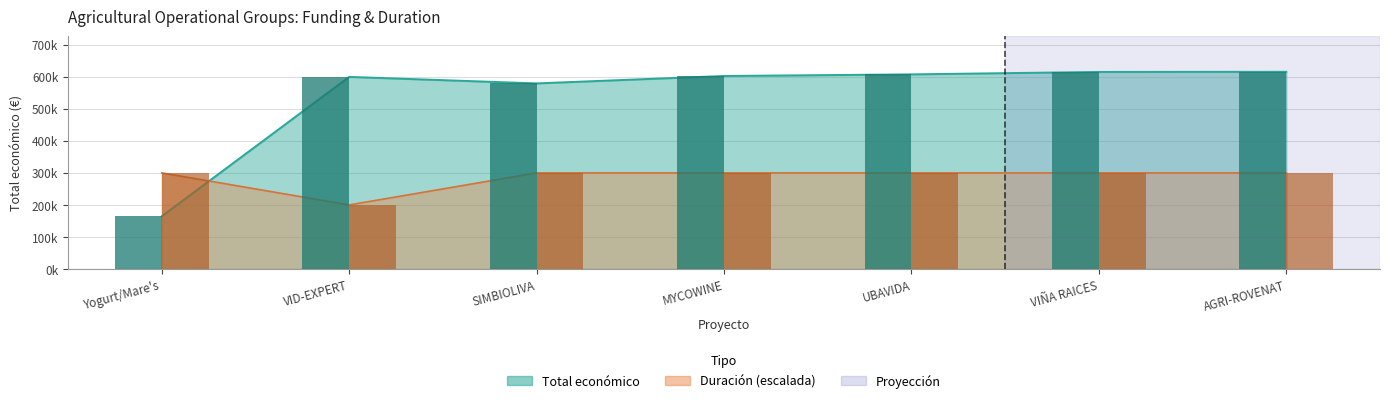

Is it true that the value at AGRI-ROVENAT is 817937.1?

False